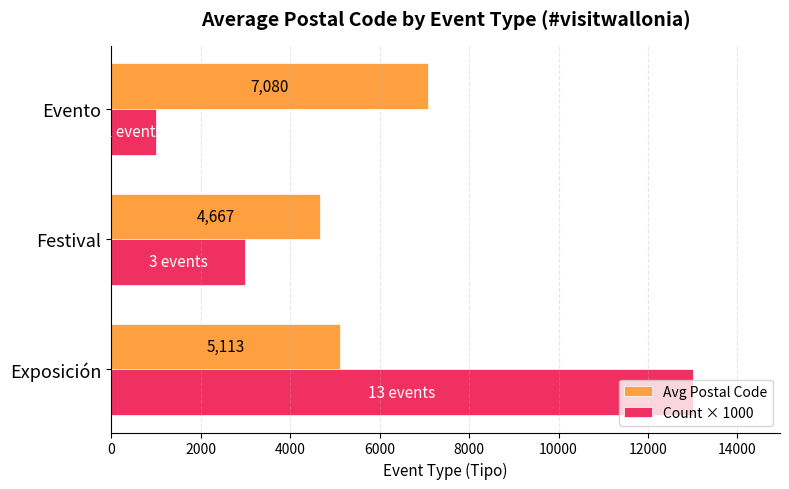

What is the minimum value shown in the chart?

1000